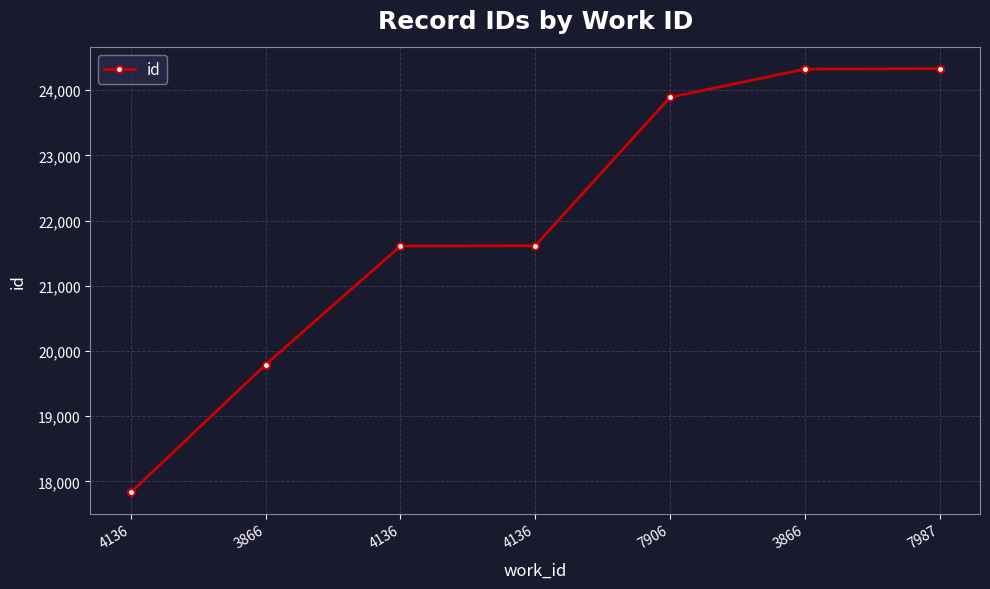

How many values are below 21614?

3